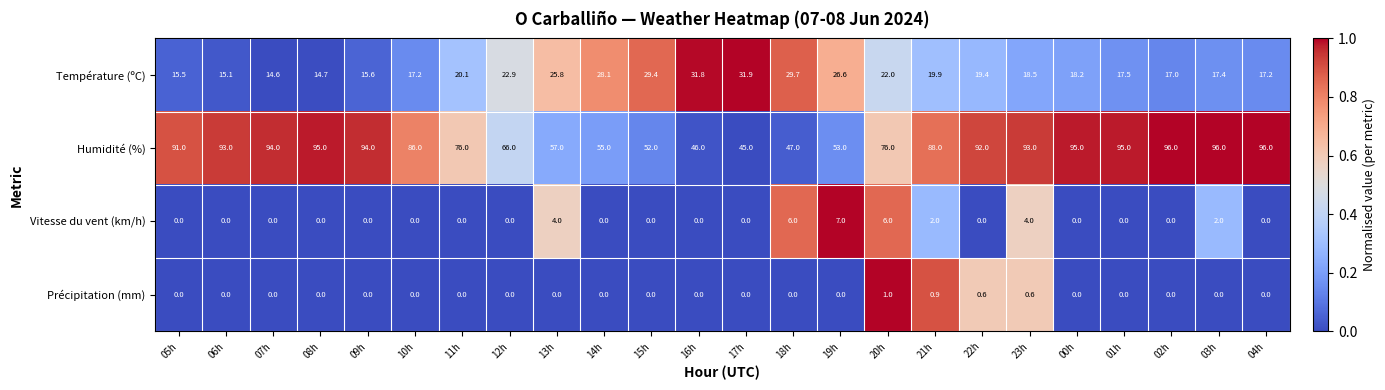

List the series in order of their peak value, highest first.

Humidité (%), Température (ºC), Vitesse du vent (km/h), Précipitation (mm)